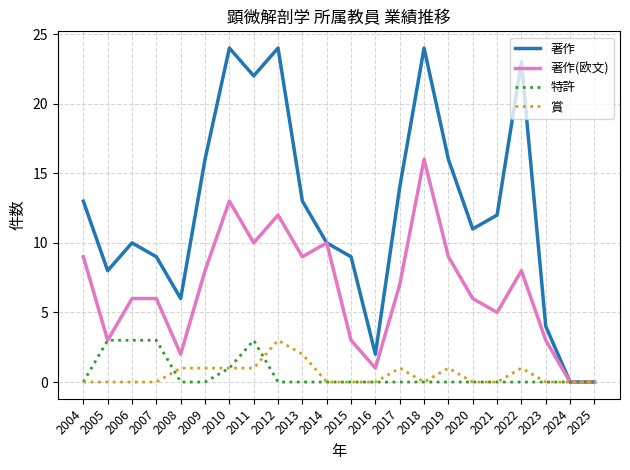

Does the chart display data point markers on the line(s)?

No